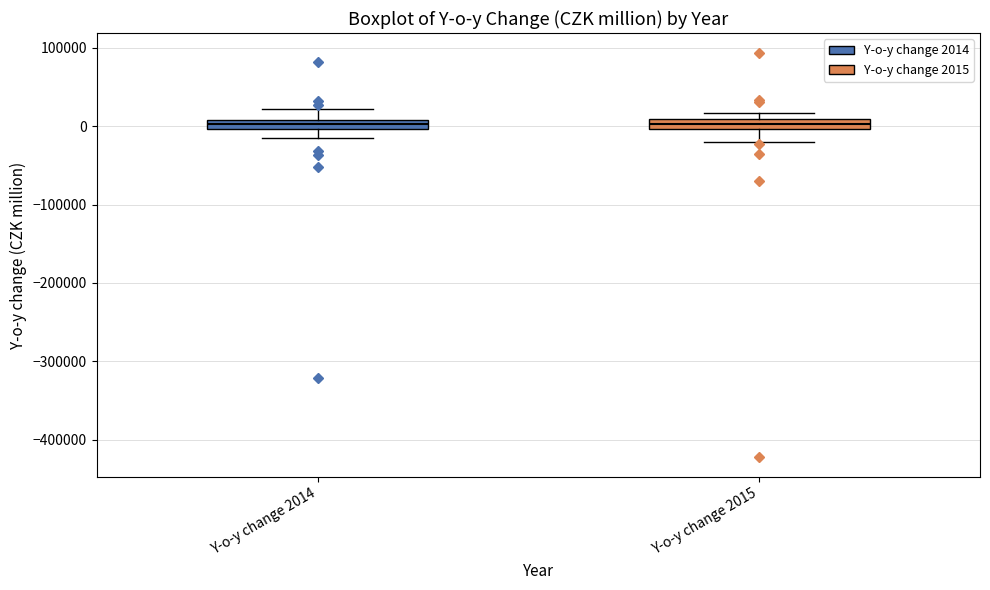

Where does the upper whisker of the box for Y-o-y change 2014 end on the y-axis? The values are not printed on the chart, so give them approximately, as read against the axis.

20000